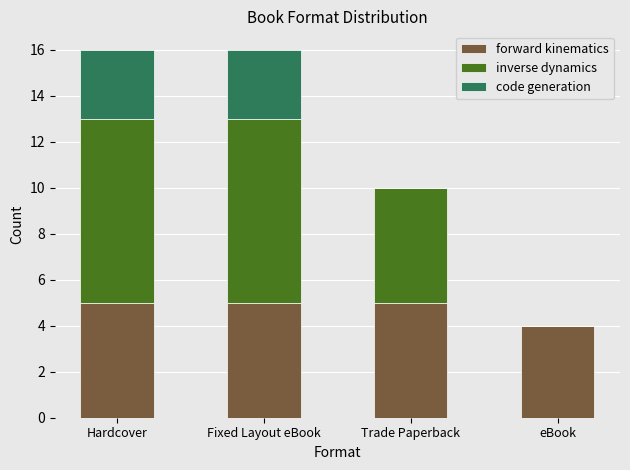

Read the forward kinematics value at eBook.

4